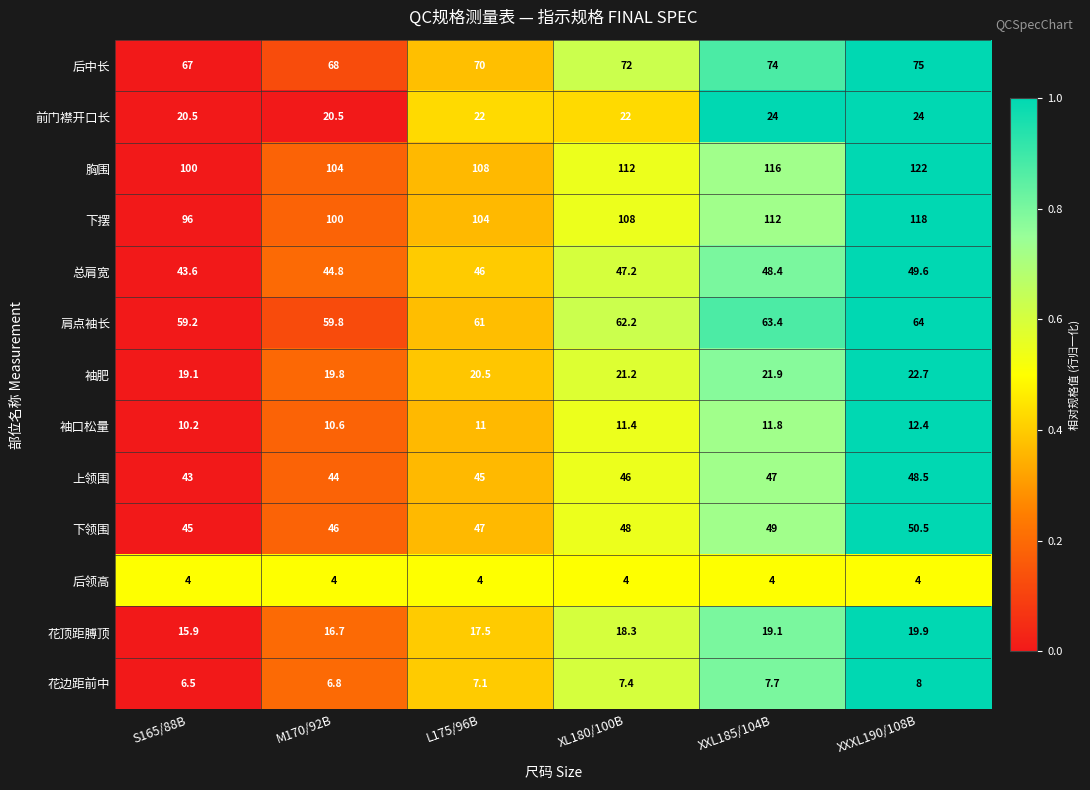

At which category is the sum across all series the highest?

XXXL190/108B